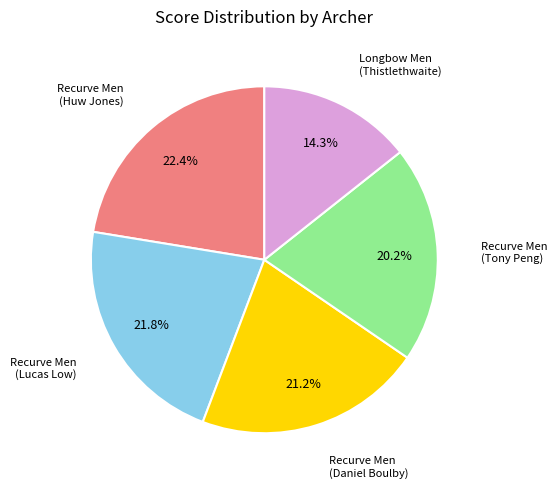

Is there a majority slice in this chart?

No